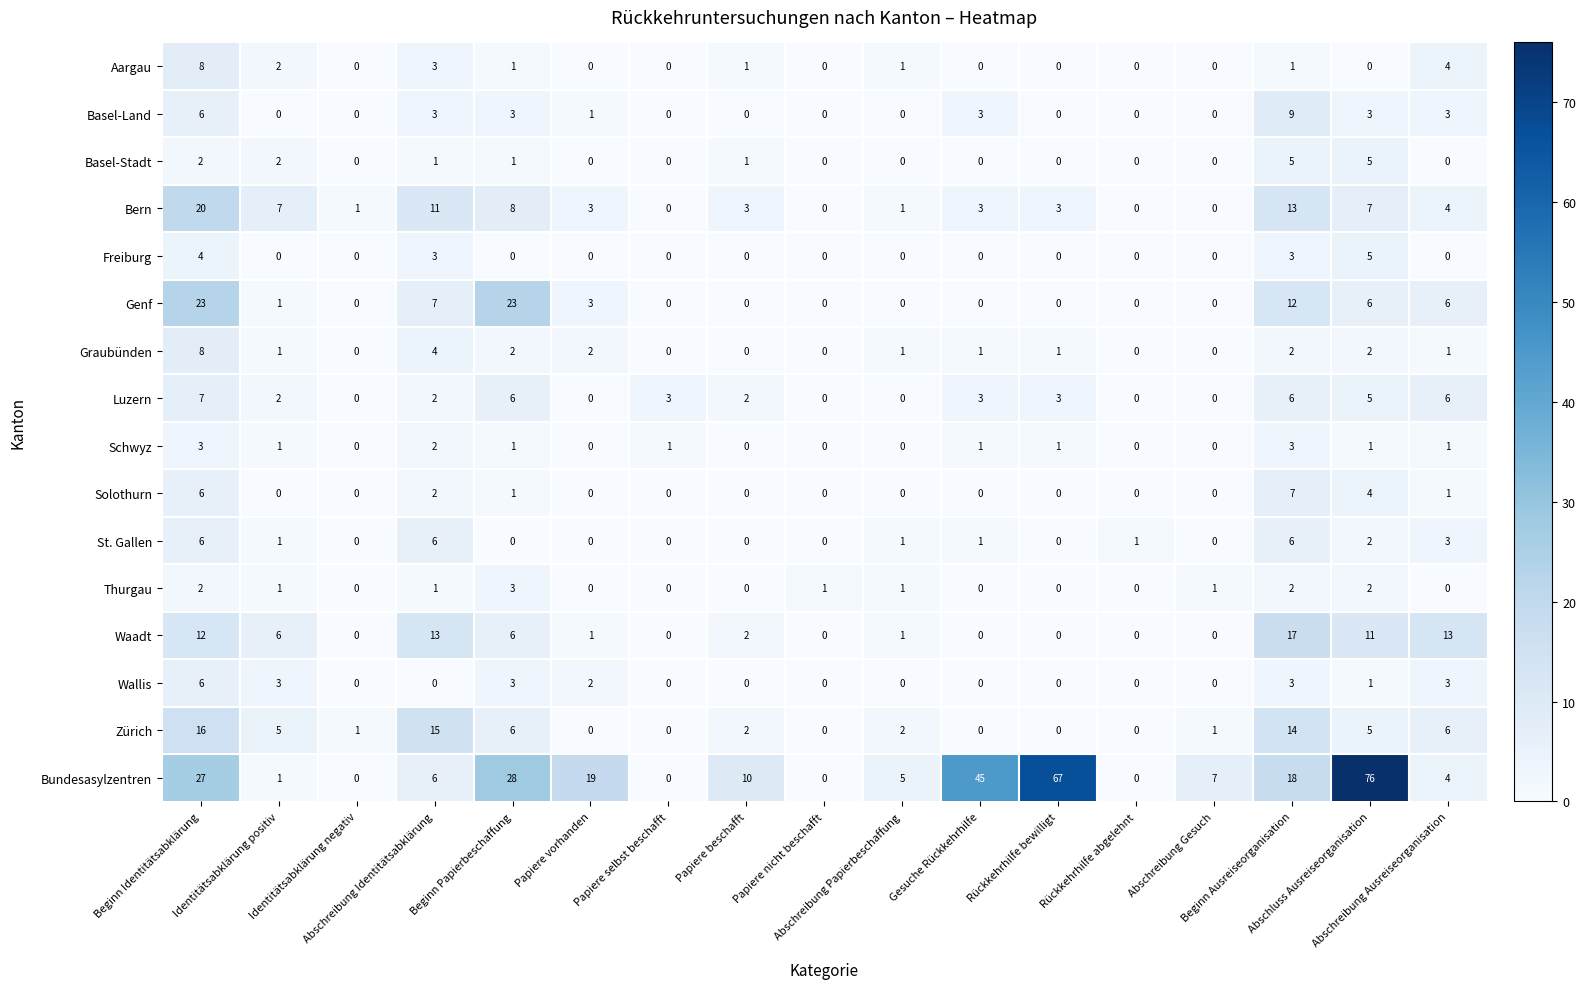

What is the average value of the Bern series?

5